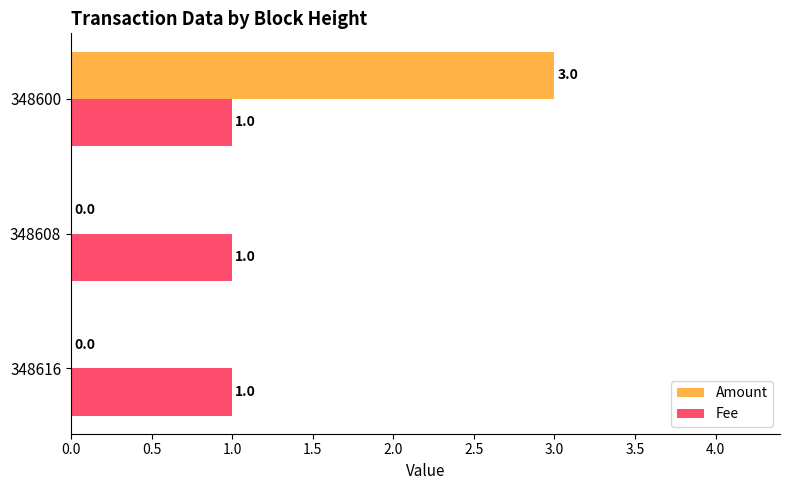

What is the total value across all series at 348600?

4